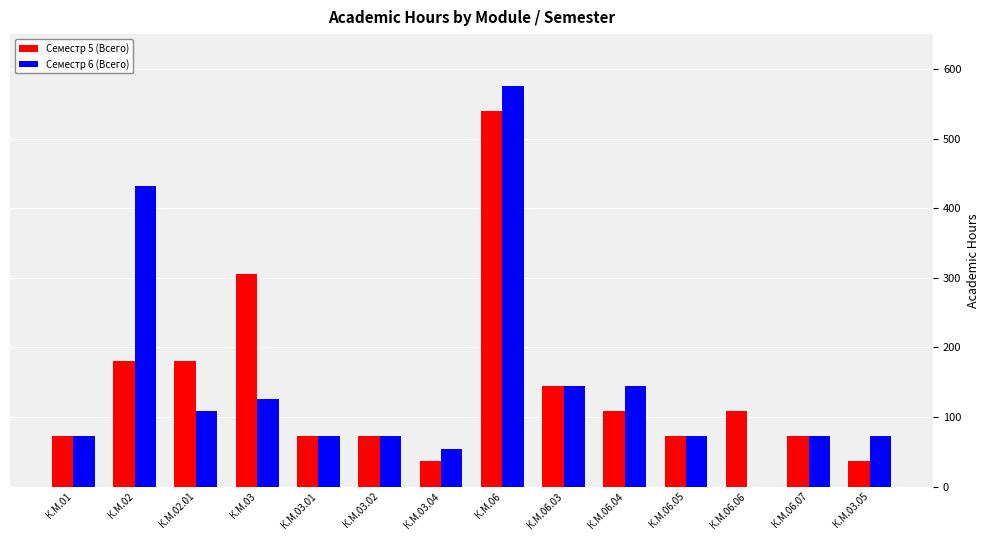

Are the bars grouped side by side (vs. stacked)?

Yes